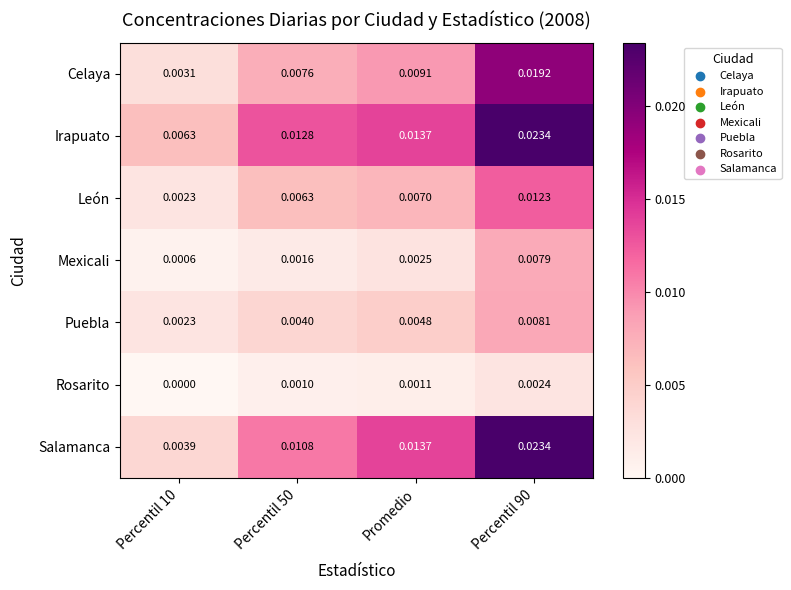

Which series changed the most between Percentil 50 and Percentil 90?

Salamanca